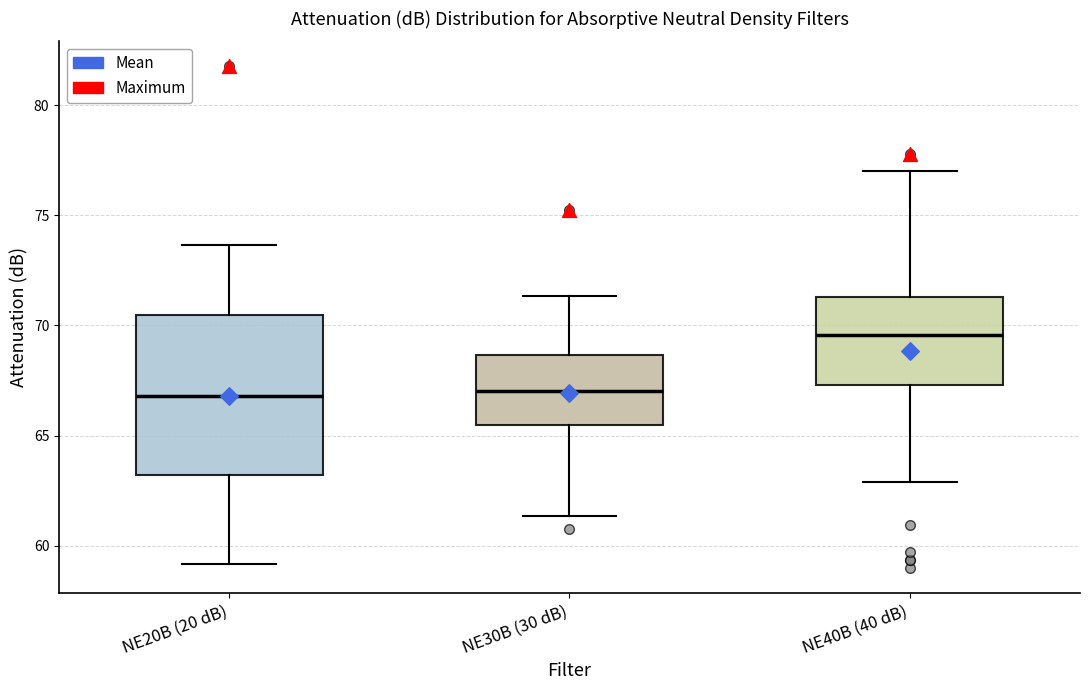

Reading left to right, read every box against the y-axis: the position of its median line, the range the box covers, and the ends of its whiskers. The values are not printed on the chart, so give them approximately, as read against the axis.

NE20B (20 dB): median 67.0, box 63.0 to 70.5, whiskers 59.0 to 73.5
NE30B (30 dB): median 67.0, box 65.5 to 68.5, whiskers 61.5 to 71.5
NE40B (40 dB): median 69.5, box 67.5 to 71.5, whiskers 63.0 to 77.0